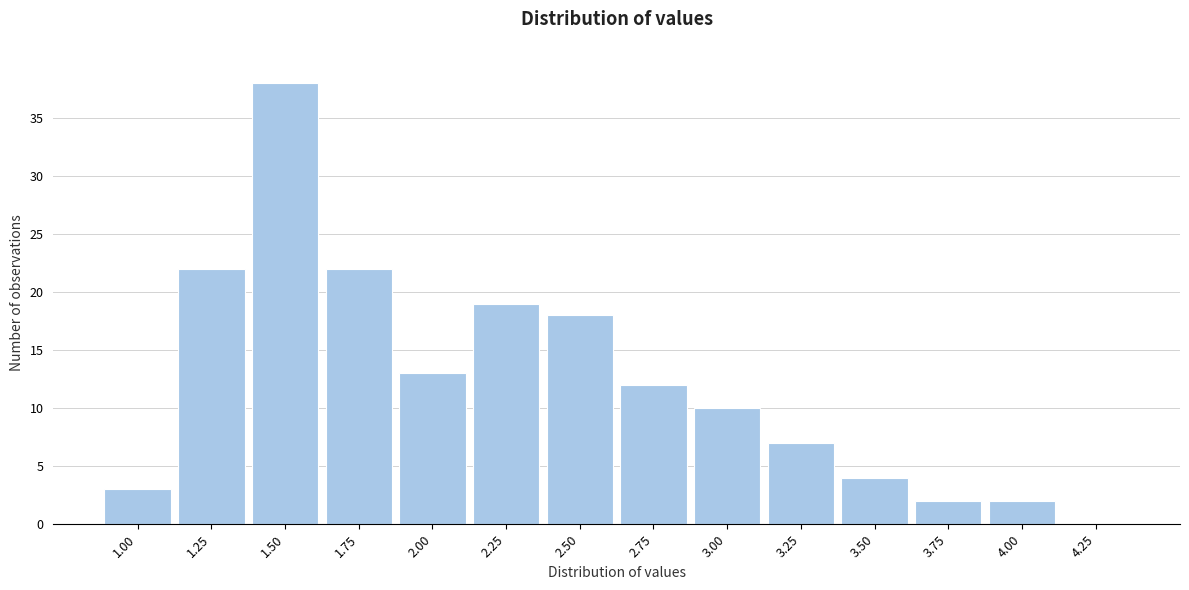

Reading right to left, what are all the values shown in this chart?

4.25=0	4.00=2	3.75=2	3.50=4	3.25=7	3.00=10	2.75=12	2.50=18	2.25=19	2.00=13	1.75=22	1.50=38	1.25=22	1.00=3